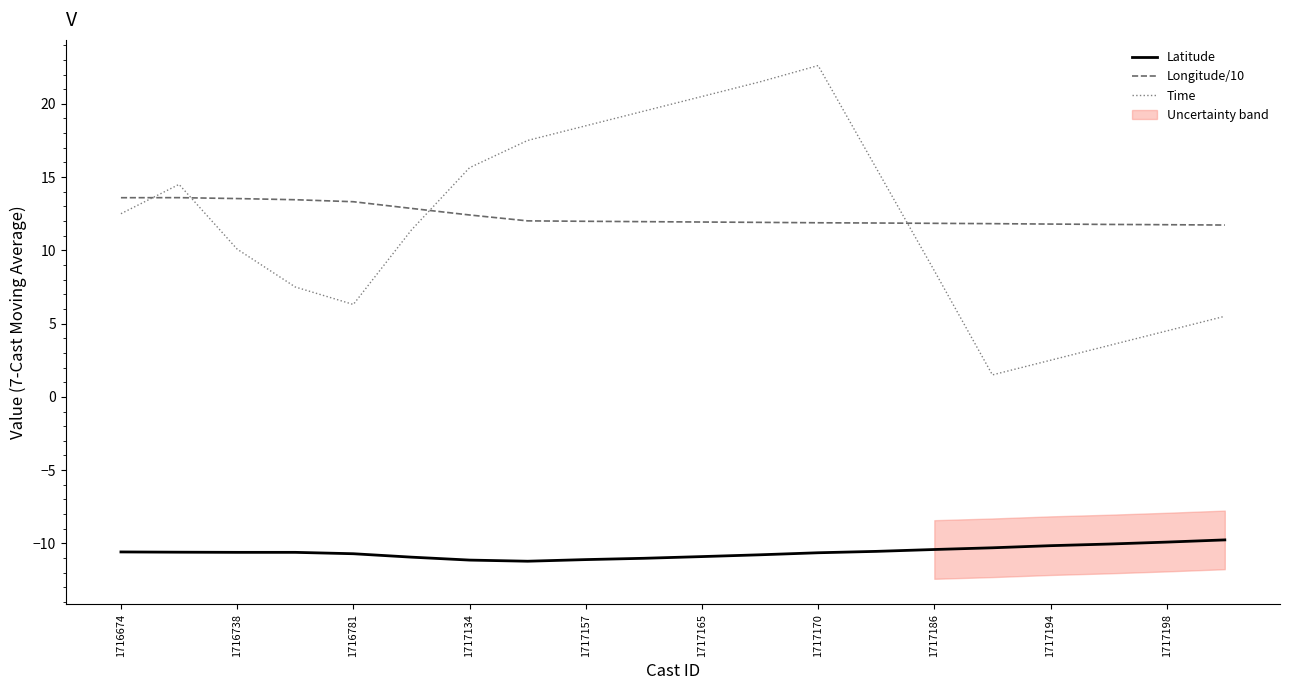

What is the maximum value for Longitude/10?

13.6